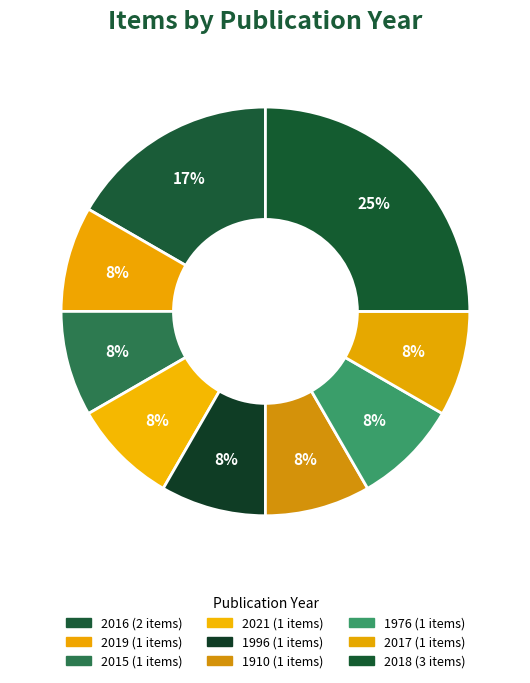

To the nearest percent, what portion does 2015 represent?

8%